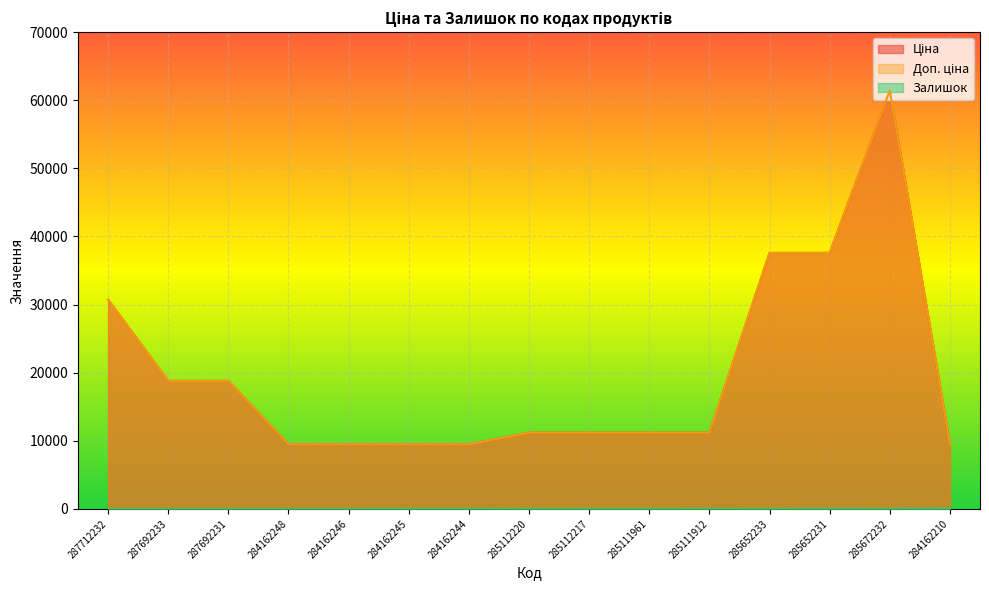

Reading left to right, extract all data points from this chart.

Ціна: 287712232=30717.1	287692233=18796.8	287692231=18796.8	284162248=9480.1	284162246=9480.1	284162245=9480.1	284162244=9480.1	285112220=11188.2	285112217=11188.2	285111961=11188.2	285111912=11188.2	285652233=37593.6	285652231=37593.6	285672232=61434.3	284162210=9480.1
Доп. ціна: 287712232=30717.1	287692233=18796.8	287692231=18796.8	284162248=9480.1	284162246=9480.1	284162245=9480.1	284162244=9480.1	285112220=11188.2	285112217=11188.2	285111961=11188.2	285111912=11188.2	285652233=37593.6	285652231=37593.6	285672232=61434.3	284162210=9480.1
Залишок: 287712232=0.0	287692233=0.0	287692231=0.0	284162248=0.0	284162246=0.0	284162245=8.0	284162244=0.0	285112220=17.0	285112217=17.0	285111961=17.0	285111912=15.0	285652233=13.0	285652231=23.0	285672232=16.0	284162210=56.0